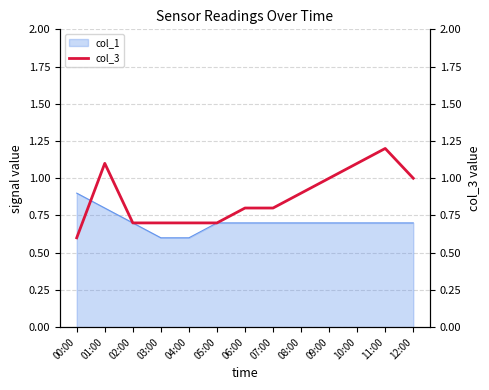

The value of col_1 at 12:00 is 1.1. True or false?

False